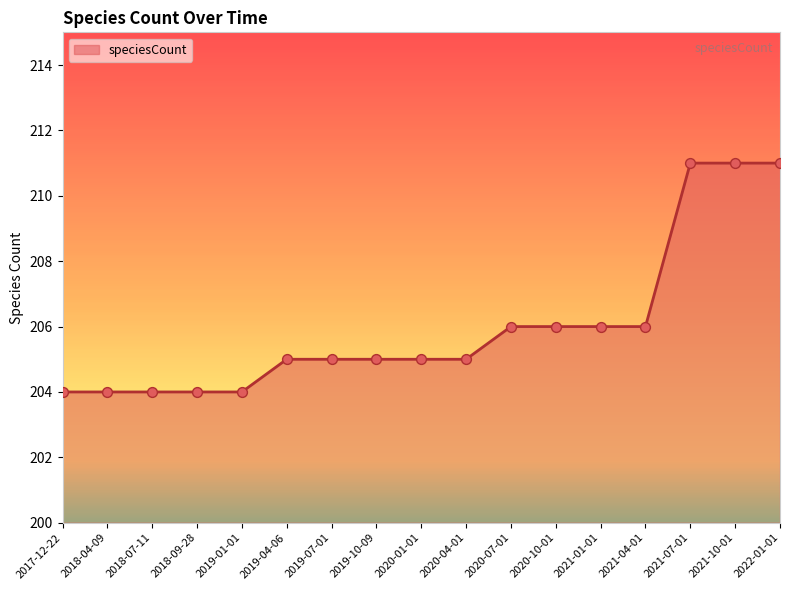

What is the ratio of the value at 2019-01-01 to the value at 2022-01-01?

1.0